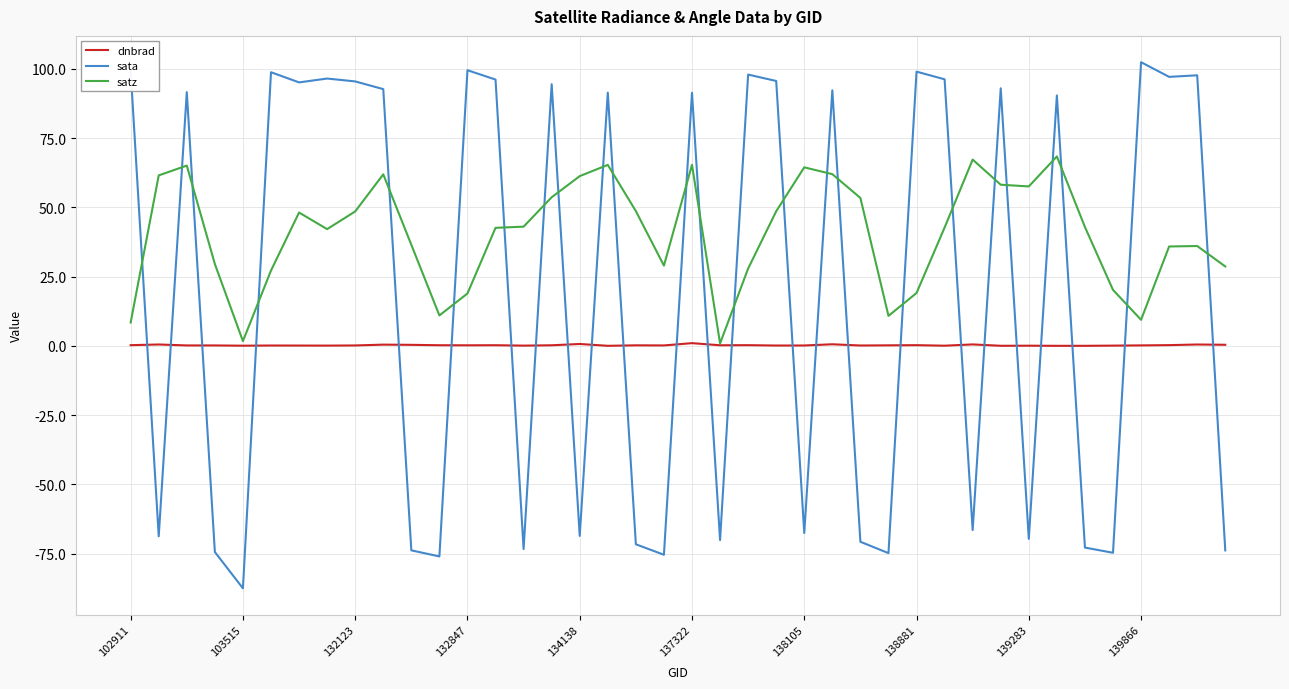

What is the maximum value shown in the chart?

102.4